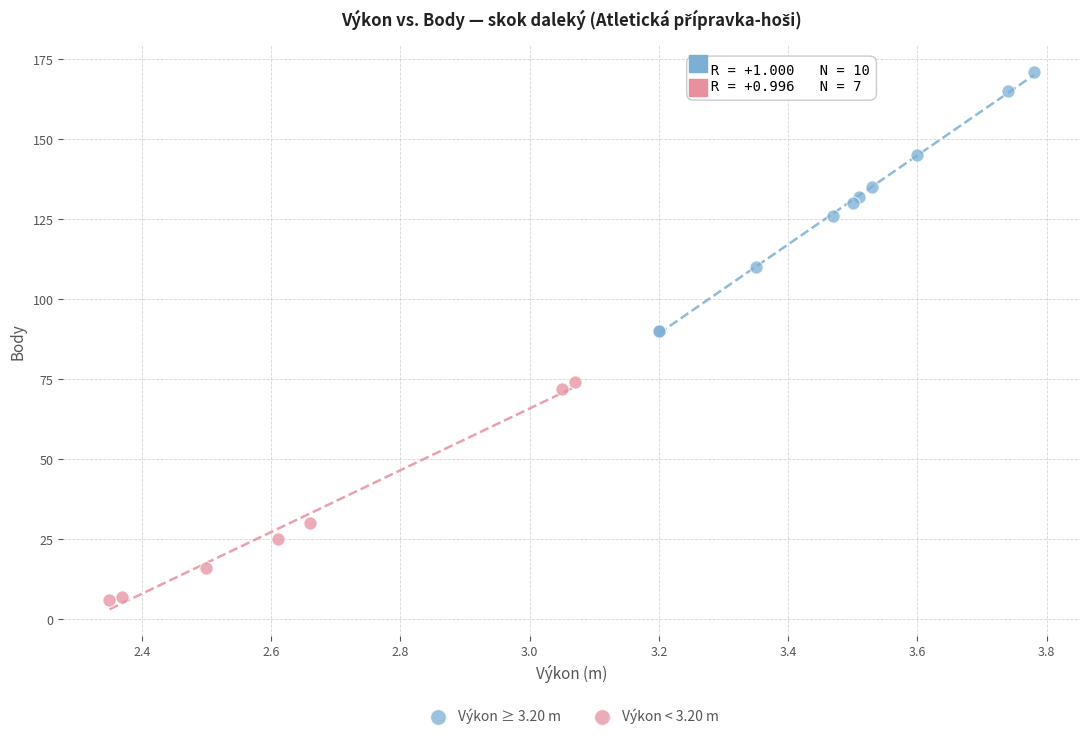

Which series contains the lowest Y value?

Výkon < 3.20 m